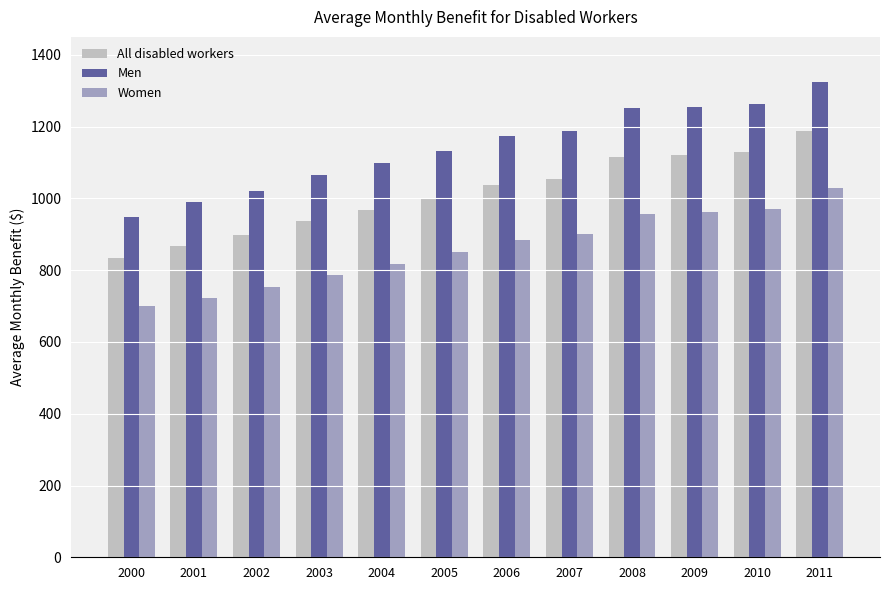

What is the difference between the highest and lowest values at 2011?

297.1